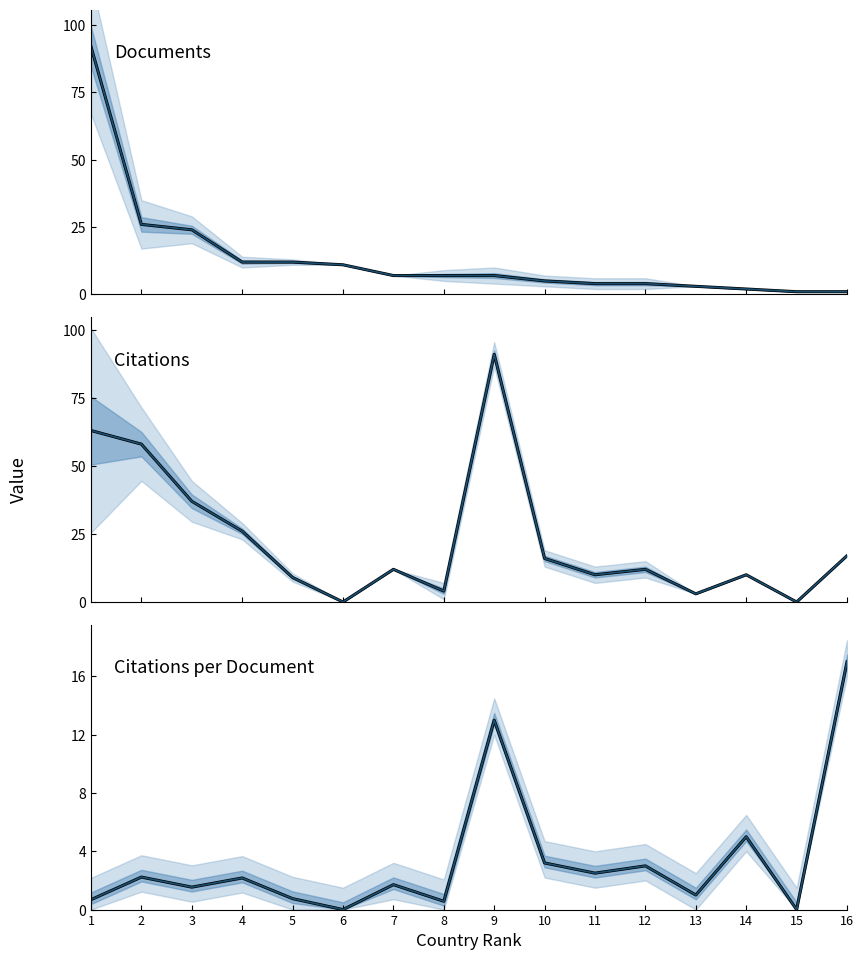

How many intersections are there between Documents and Citations per document?

5